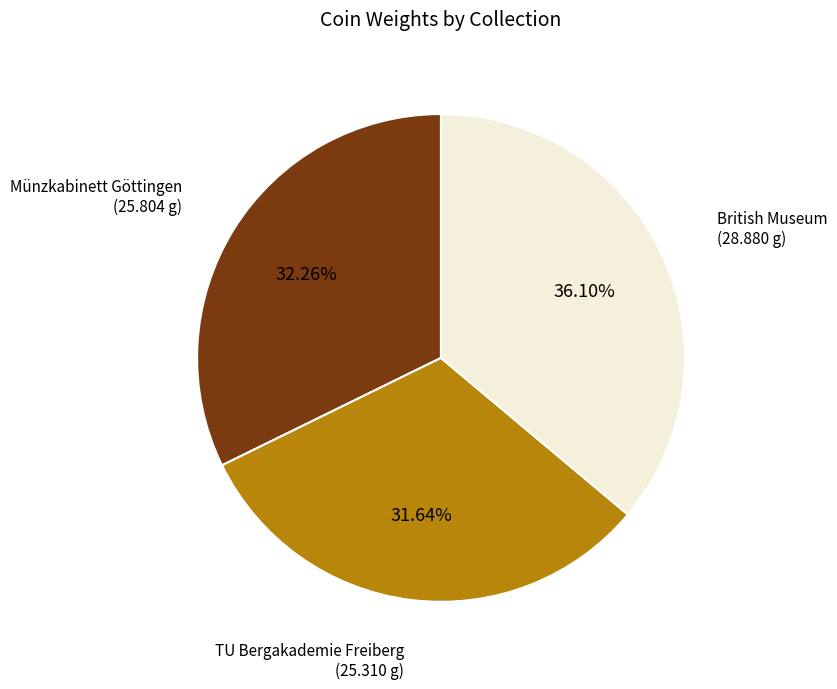

Rank the categories by value from highest to lowest.

British Museum, Münzkabinett Göttingen, TU Bergakademie Freiberg